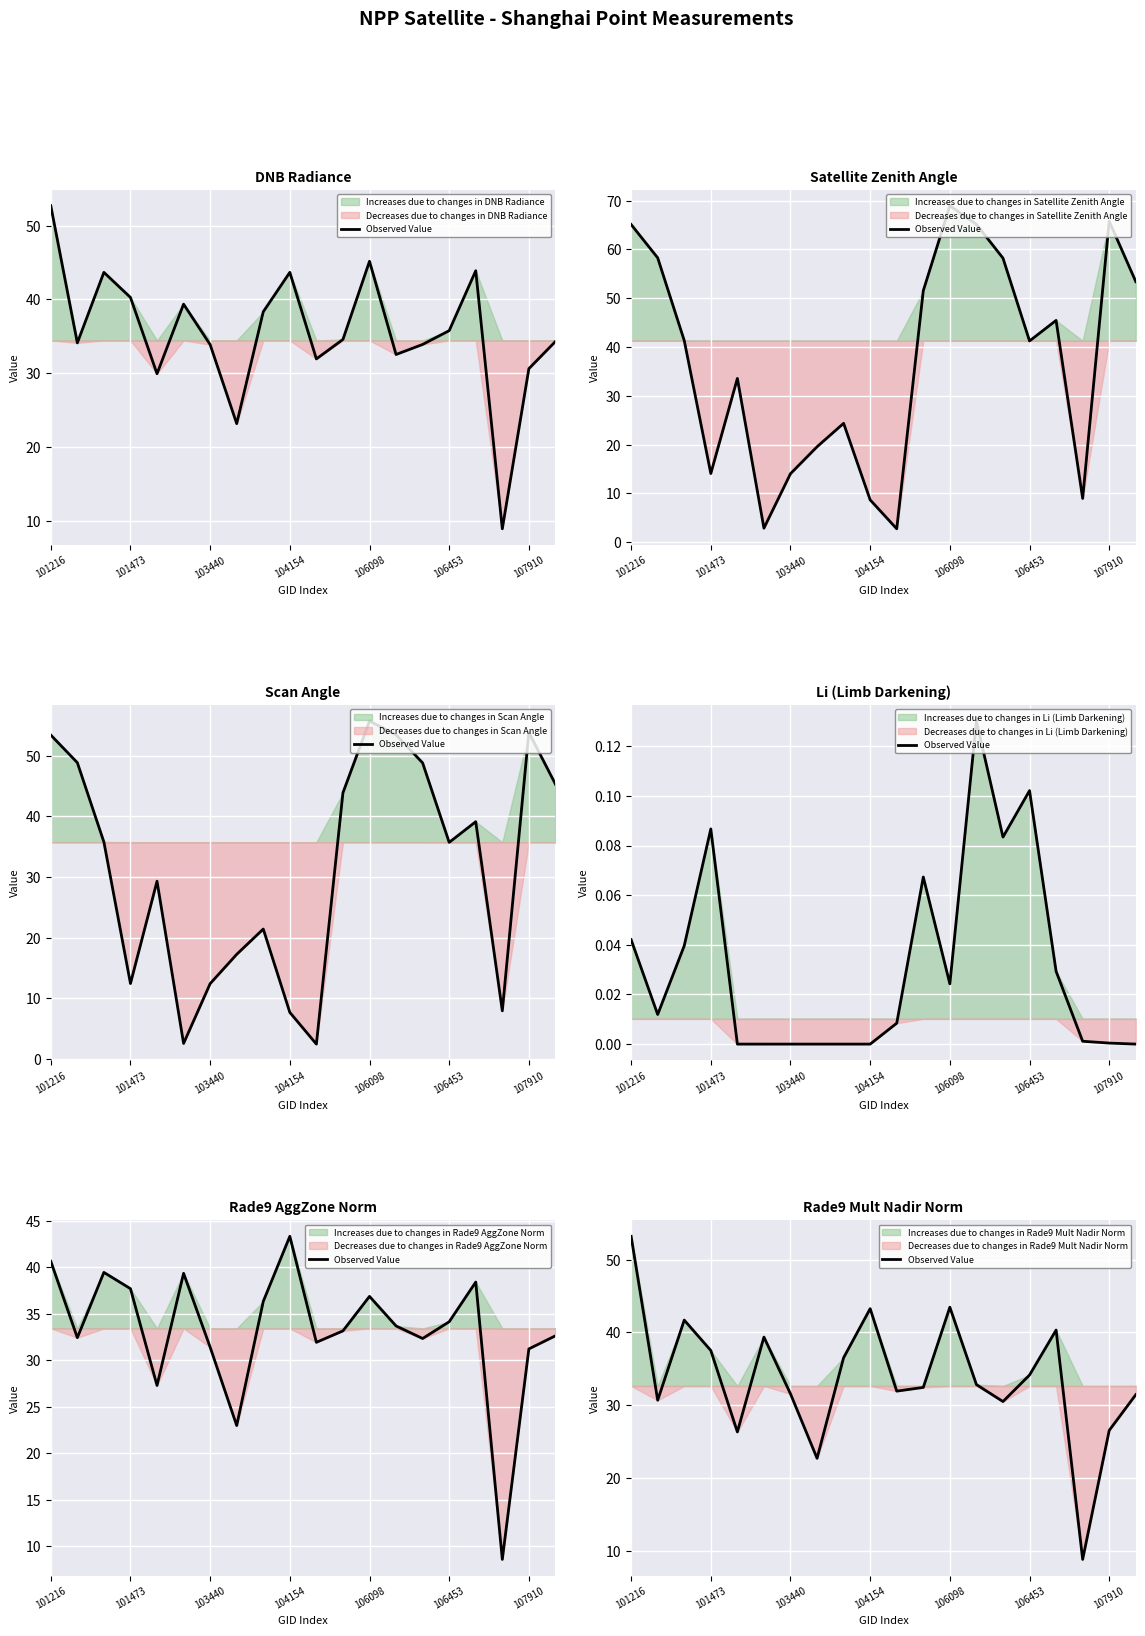

What is the value of the 19th point from the left?

26.6